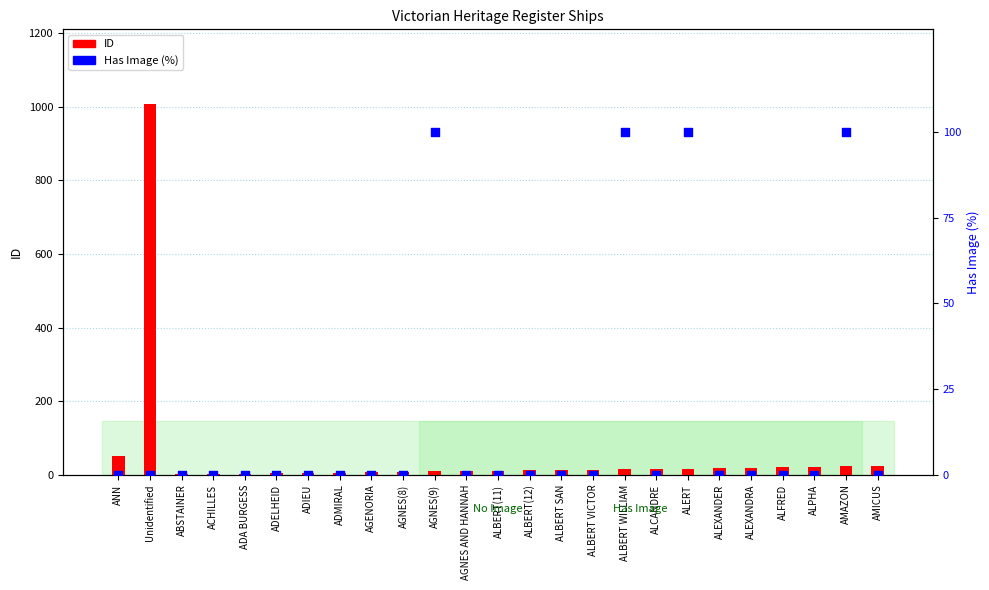

At which category is the sum across all series the highest?

Unidentified